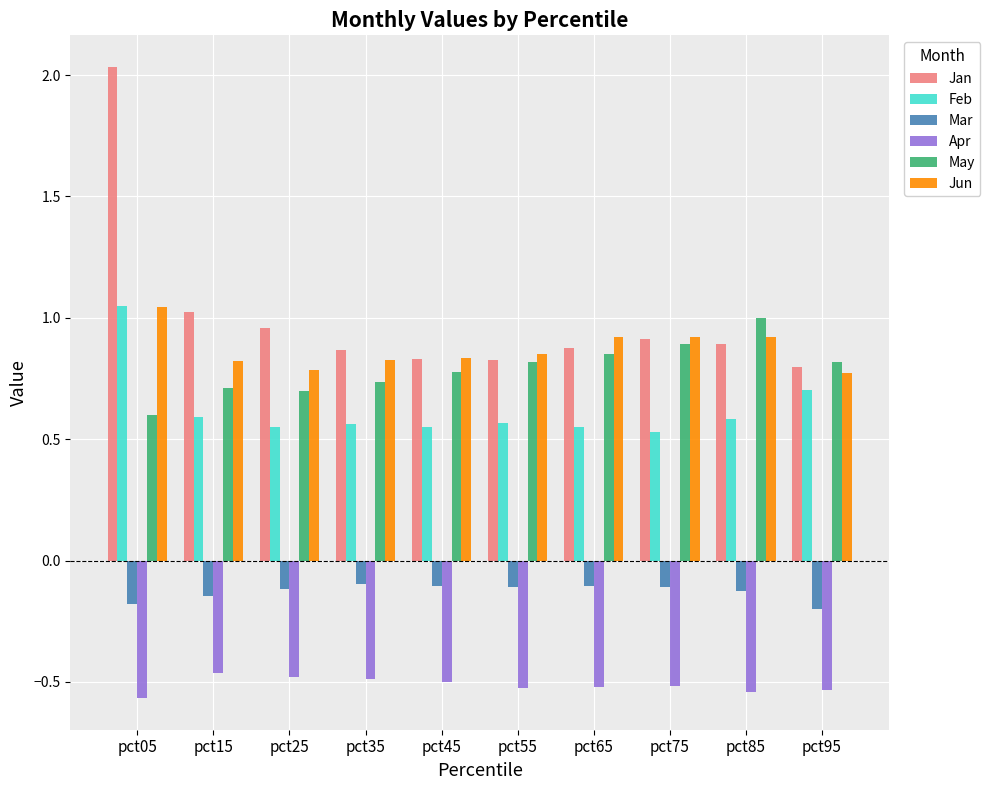

Does the chart contain any negative values?

Yes